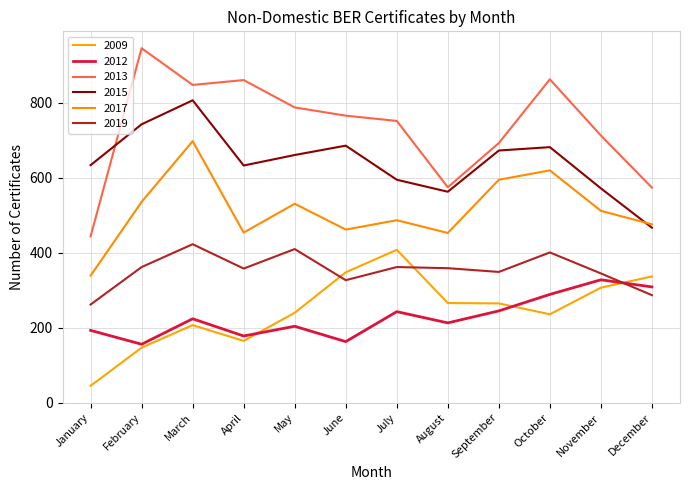

Rank the series by their maximum value, from lowest to highest.

2012, 2009, 2019, 2017, 2015, 2013